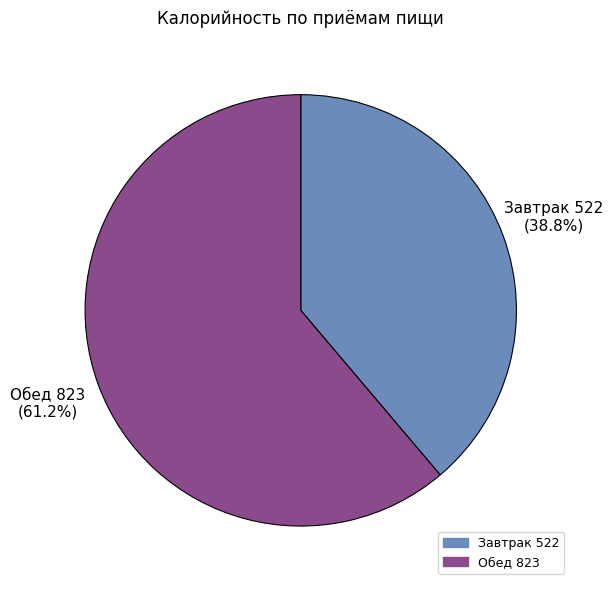

What is the ratio of the value at Обед to the value at Завтрак?

1.6